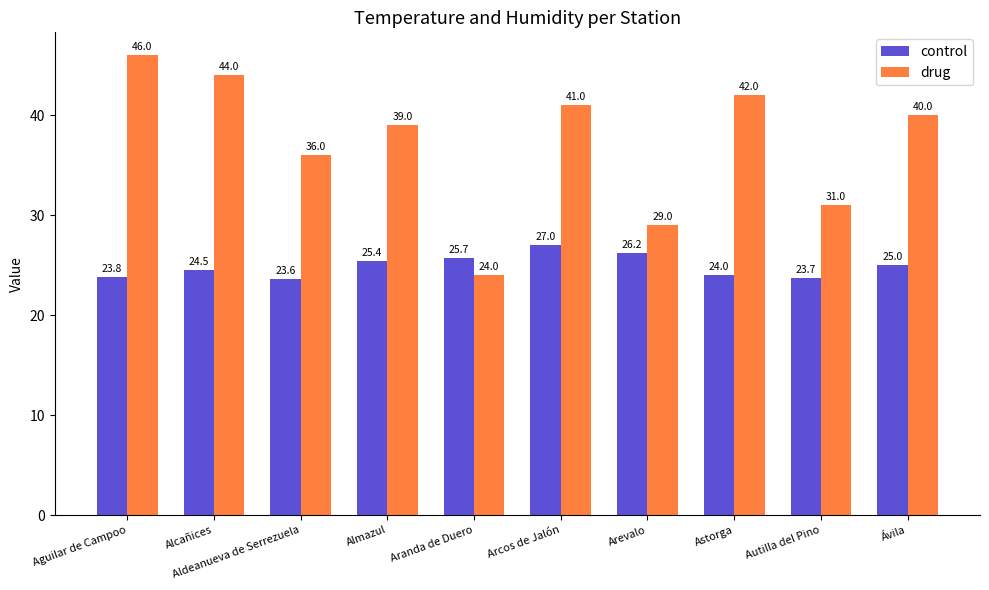

What is the total value across all series at Astorga?

66.0